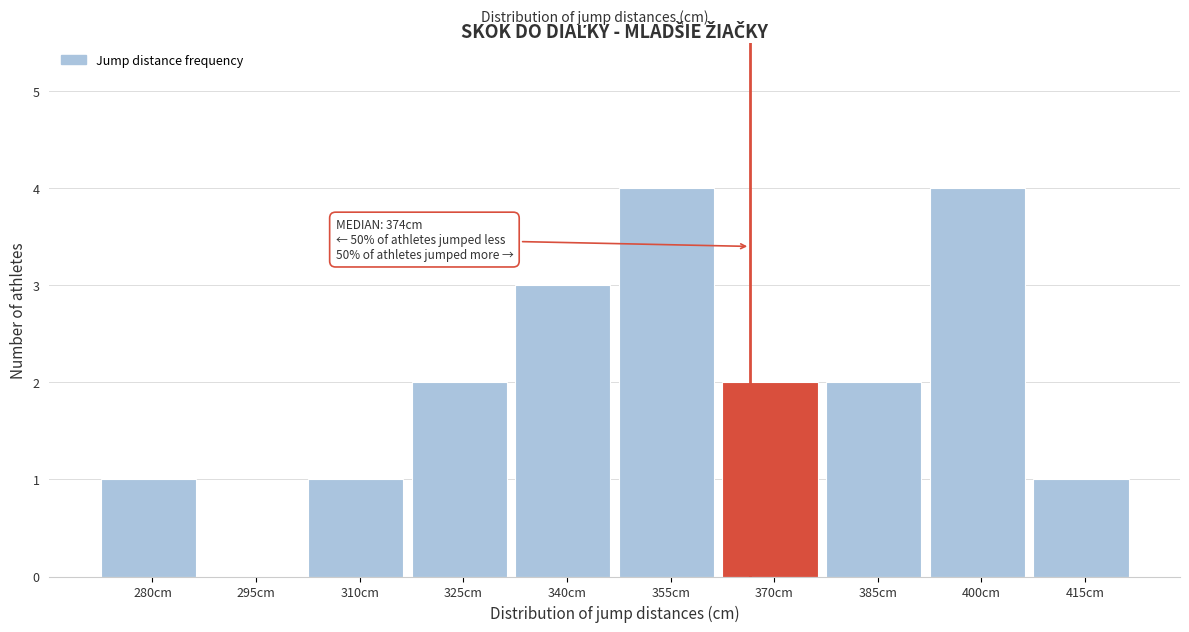

Reading left to right, extract all data points from this chart.

280cm=1	295cm=0	310cm=1	325cm=2	340cm=3	355cm=4	370cm=2	385cm=2	400cm=4	415cm=1